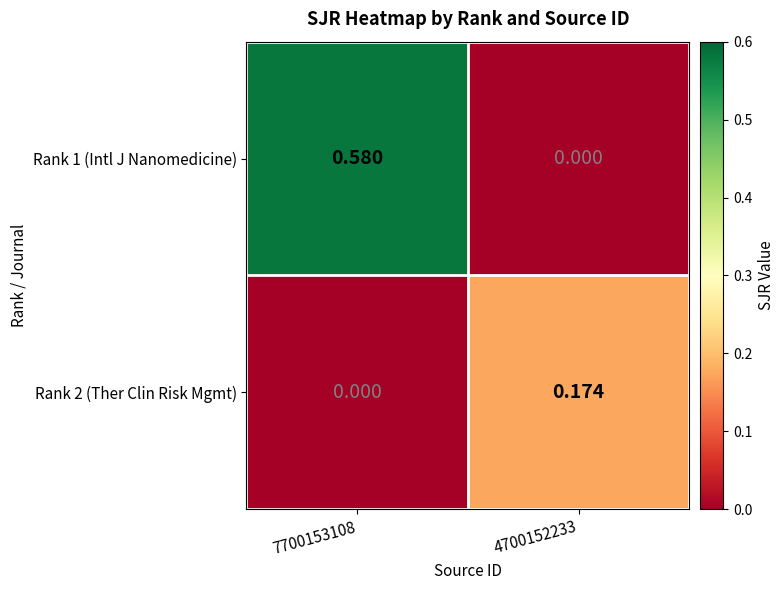

Is the value of Rank 2 (Ther Clin Risk Mgmt) at 4700152233 greater than the value of Rank 1 (Intl J Nanomedicine) at 4700152233?

Yes